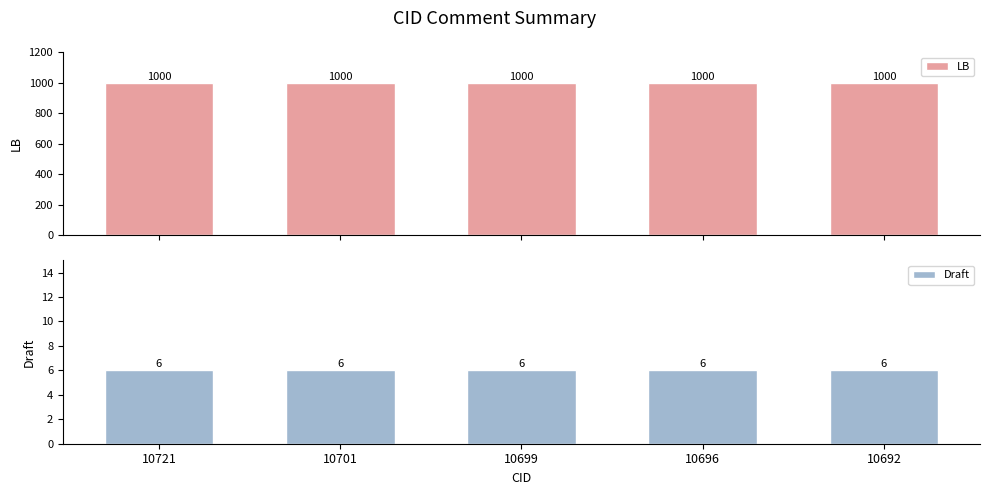

Which label corresponds to the largest value in the chart?

10721